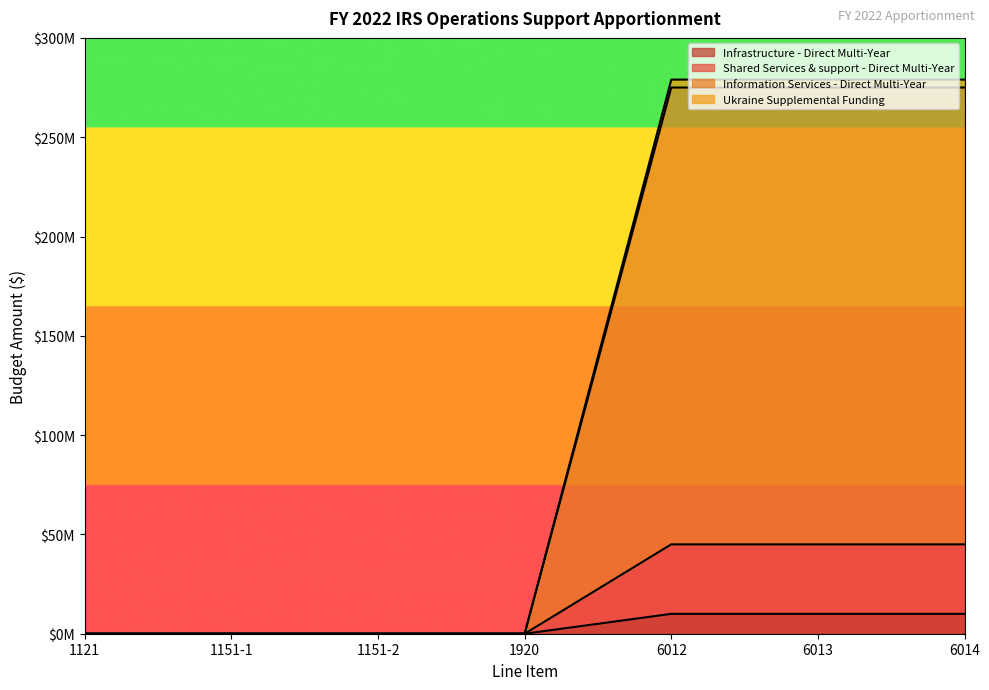

Reading left to right, what are all the values shown in this chart?

Infrastructure - Direct Multi-Year: 1121=0	1151-1=0	1151-2=0	1920=0	6012=45000000	6013=45000000	6014=45000000
Shared Services & support - Direct Multi-Year: 1121=0	1151-1=0	1151-2=0	1920=0	6012=10000000	6013=10000000	6014=10000000
Information Services - Direct Multi-Year: 1121=0	1151-1=0	1151-2=0	1920=0	6012=275000000	6013=275000000	6014=275000000
Ukraine Supplemental Funding: 1121=0	1151-1=0	1151-2=0	1920=0	6012=279000000	6013=279000000	6014=279000000